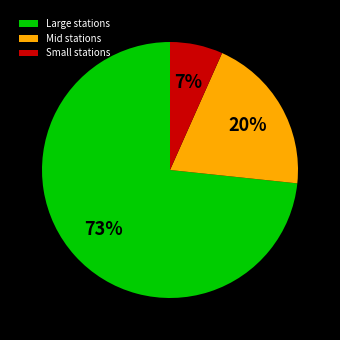

To the nearest percent, what portion does Large stations represent?

73%